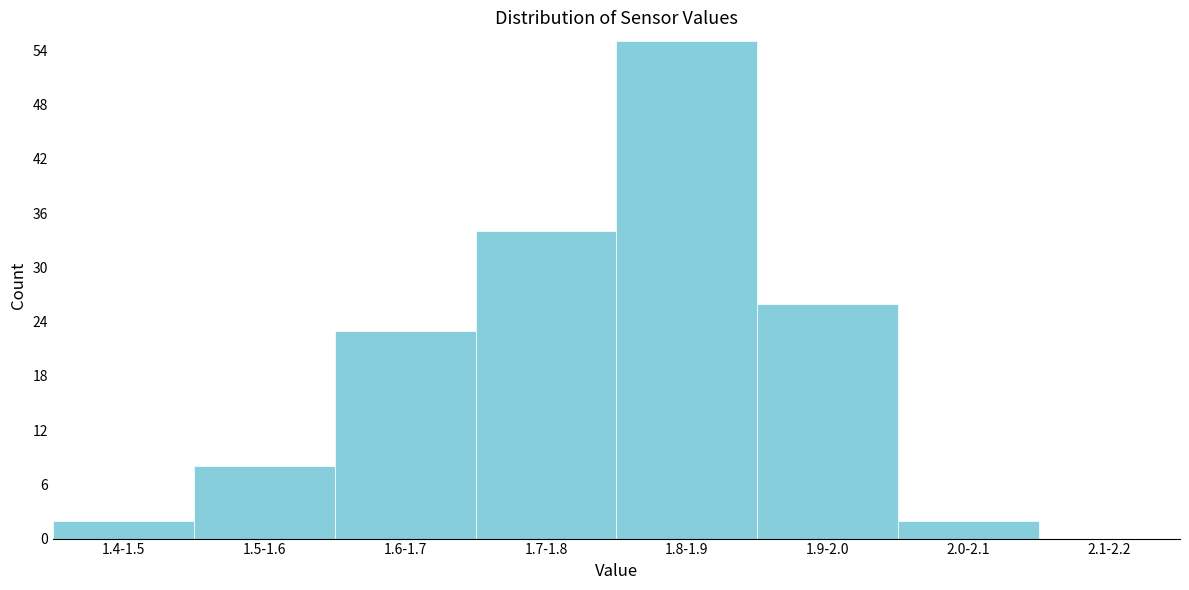

Reading right to left, what are all the values shown in this chart?

2.1-2.2=0	2.0-2.1=2	1.9-2.0=26	1.8-1.9=55	1.7-1.8=34	1.6-1.7=23	1.5-1.6=8	1.4-1.5=2